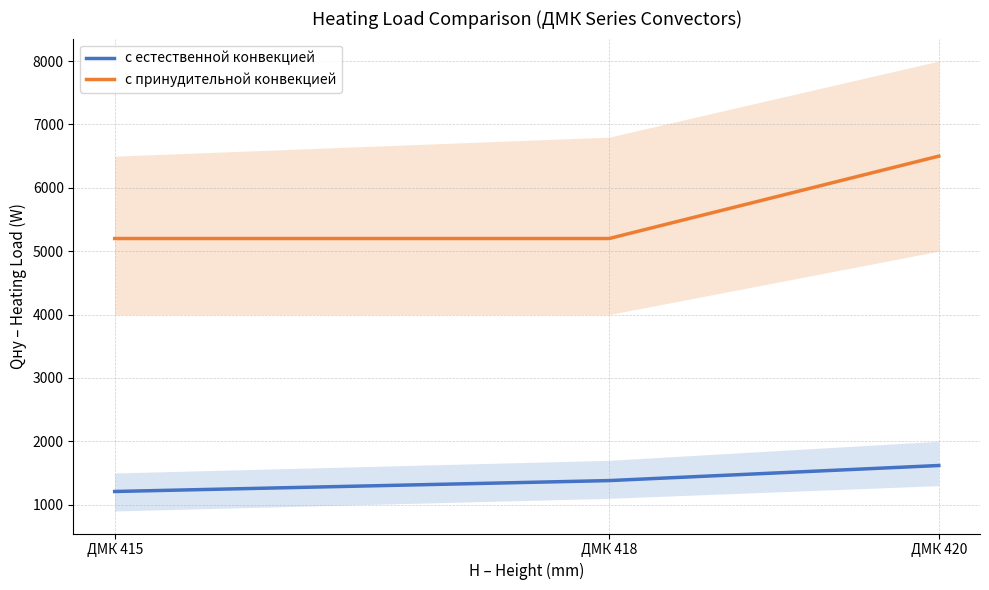

Where is с естественной конвекцией nearest to the value 1413?

ДМК 418